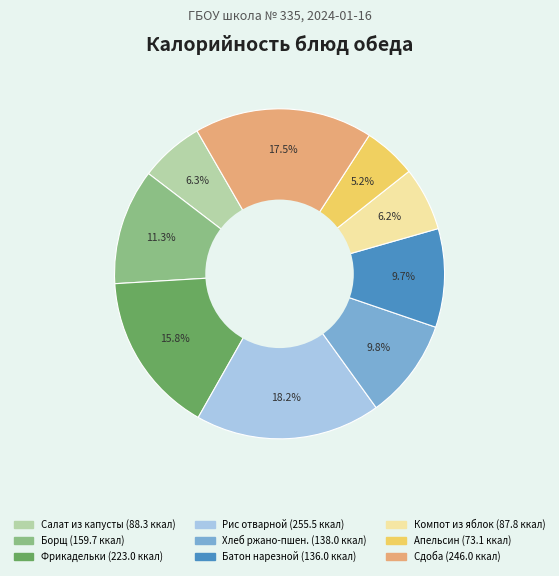

Is there any slice that represents more than half of the pie?

No